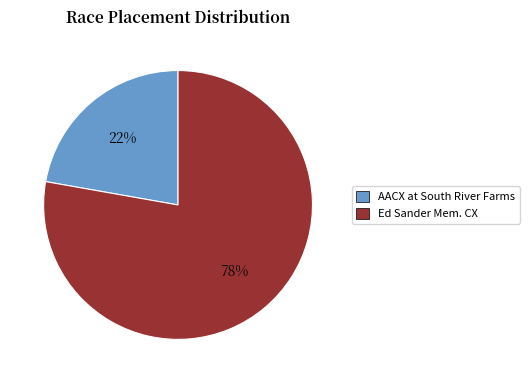

True or false: Ed Sander Mem. CX accounts for 78% of the total.

True